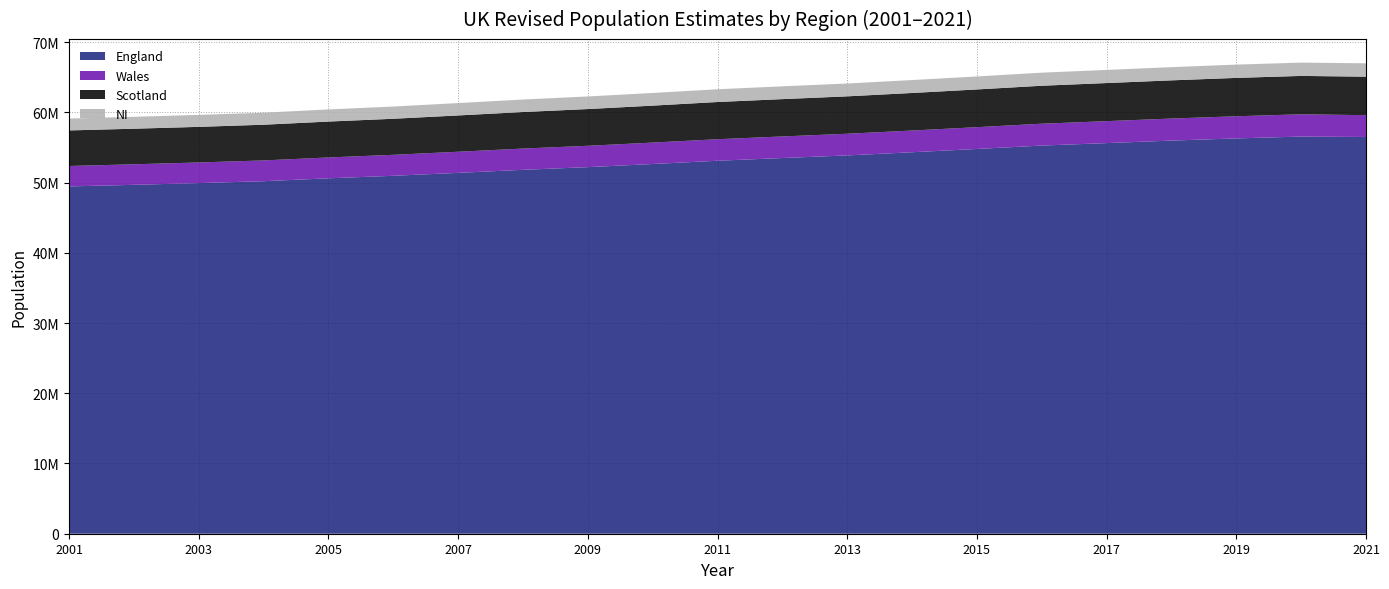

Reading left to right, what are all the values shown in this chart?

England: 2001=49449746	2002=49679267	2003=49925517	2004=50194600	2005=50606034	2006=50965186	2007=51381093	2008=51815853	2009=52196381	2010=52642452	2011=53107169	2012=53493729	2013=53865817	2014=54316618	2015=54786327	2016=55268100	2017=55619430	2018=55977178	2019=56286961	2020=56550138	2021=56489800
Wales: 2001=2910232	2002=2922876	2003=2937721	2004=2957422	2005=2969309	2006=2985668	2007=3006299	2008=3025867	2009=3038872	2010=3049971	2011=3063758	2012=3074067	2013=3082412	2014=3092036	2015=3099086	2016=3113200	2017=3125165	2018=3138631	2019=3152879	2020=3169586	2021=3107500
Scotland: 2001=5064200	2002=5066000	2003=5068500	2004=5084300	2005=5110200	2006=5133100	2007=5170000	2008=5202900	2009=5231900	2010=5262200	2011=5299900	2012=5313600	2013=5327700	2014=5347600	2015=5373000	2016=5404700	2017=5424800	2018=5438100	2019=5463300	2020=5466000	2021=5479900
NI: 2001=1688838	2002=1697534	2003=1704924	2004=1714042	2005=1727733	2006=1743113	2007=1761683	2008=1779152	2009=1793333	2010=1804833	2011=1814318	2012=1823634	2013=1829725	2014=1840498	2015=1851621	2016=1862100	2017=1870834	2018=1881641	2019=1893667	2020=1895510	2021=1903175